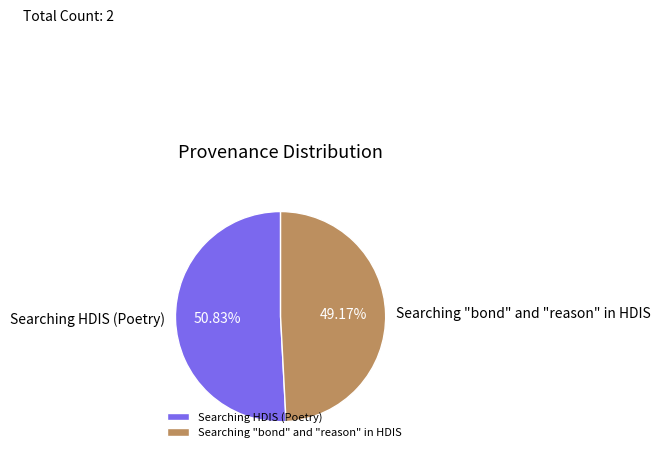

Does Searching "bond" and "reason" in HDIS represent more than half of the total?

No